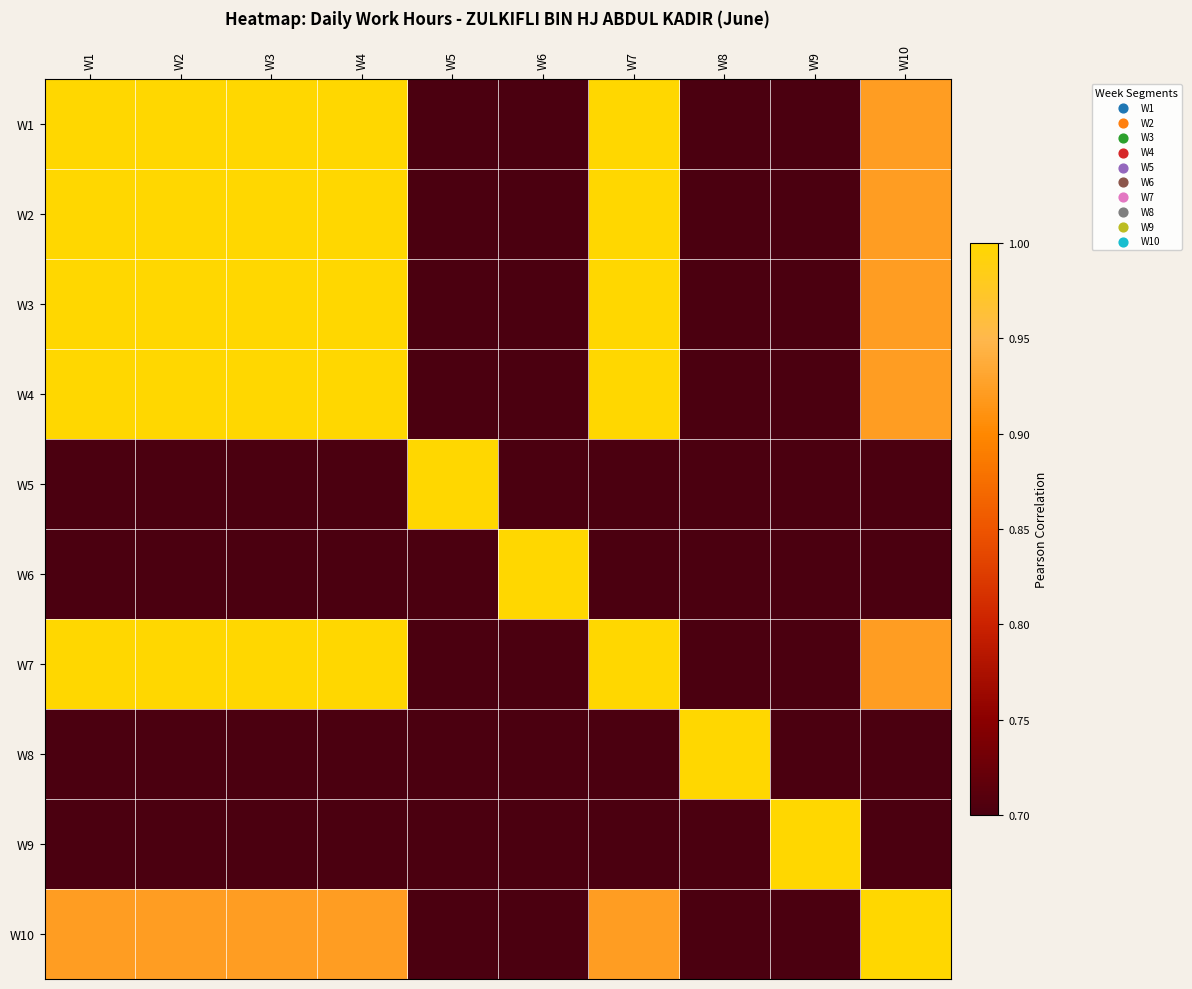

Reading right to left, what are all the values shown in this chart?

W1: W10=0.9	W9=0.0	W8=0.2	W7=1.0	W6=-0.3	W5=0.3	W4=1.0	W3=1.0	W2=1.0	W1=1.0
W2: W10=0.9	W9=0.0	W8=0.2	W7=1.0	W6=-0.3	W5=0.3	W4=1.0	W3=1.0	W2=1.0	W1=1.0
W3: W10=0.9	W9=0.0	W8=0.2	W7=1.0	W6=-0.3	W5=0.3	W4=1.0	W3=1.0	W2=1.0	W1=1.0
W4: W10=0.9	W9=0.0	W8=0.2	W7=1.0	W6=-0.3	W5=0.3	W4=1.0	W3=1.0	W2=1.0	W1=1.0
W5: W10=0.2	W9=0.2	W8=-0.1	W7=0.3	W6=0.0	W5=1.0	W4=0.3	W3=0.3	W2=0.3	W1=0.3
W6: W10=-0.3	W9=-0.1	W8=-0.7	W7=-0.3	W6=1.0	W5=0.0	W4=-0.3	W3=-0.3	W2=-0.3	W1=-0.3
W7: W10=0.9	W9=0.0	W8=0.2	W7=1.0	W6=-0.3	W5=0.3	W4=1.0	W3=1.0	W2=1.0	W1=1.0
W8: W10=0.2	W9=-0.6	W8=1.0	W7=0.2	W6=-0.7	W5=-0.1	W4=0.2	W3=0.2	W2=0.2	W1=0.2
W9: W10=0.0	W9=1.0	W8=-0.6	W7=0.0	W6=-0.1	W5=0.2	W4=0.0	W3=0.0	W2=0.0	W1=0.0
W10: W10=1.0	W9=0.0	W8=0.2	W7=0.9	W6=-0.3	W5=0.2	W4=0.9	W3=0.9	W2=0.9	W1=0.9